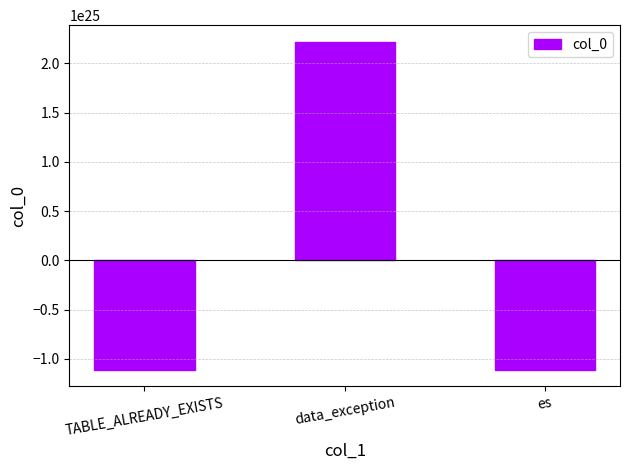

Is it true that the value at es is -11111111111108742250233856?

True